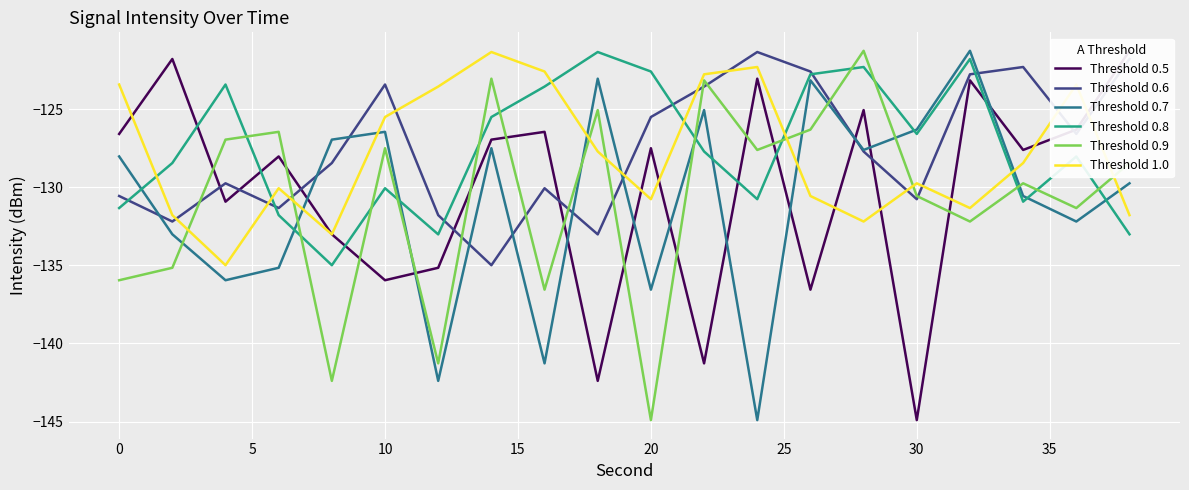

The Threshold 0.8 series shows -122.6 at 20. True or false?

True